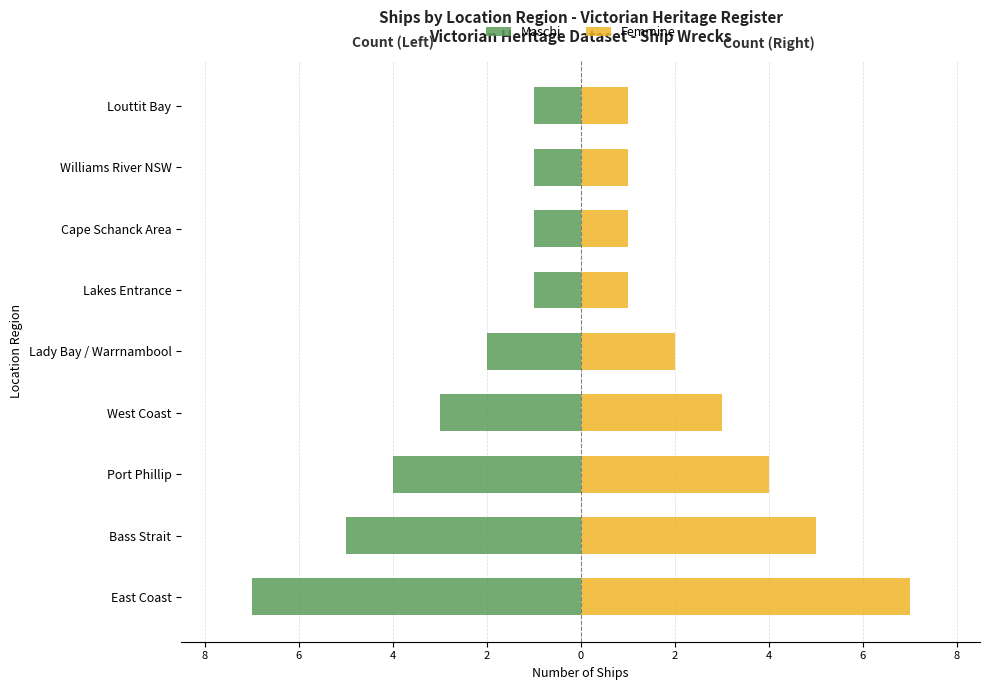

Reading right to left, what are all the values shown in this chart?

Maschi: -1	-1	-1	-1	-2	-3	-4	-5	-7
Femmine: 1	1	1	1	2	3	4	5	7